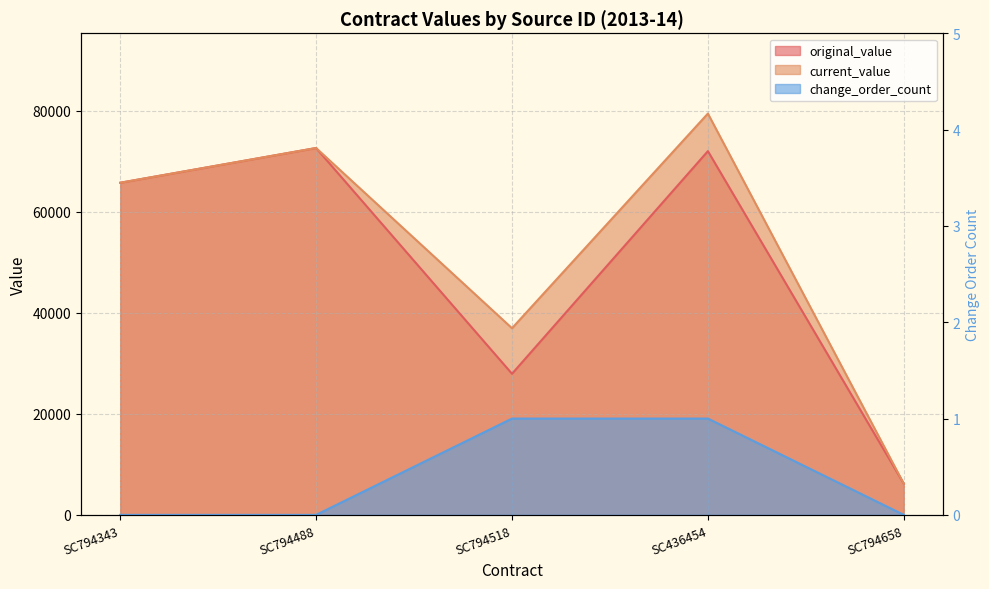

Read the current_value value at SC436454.

79440.0